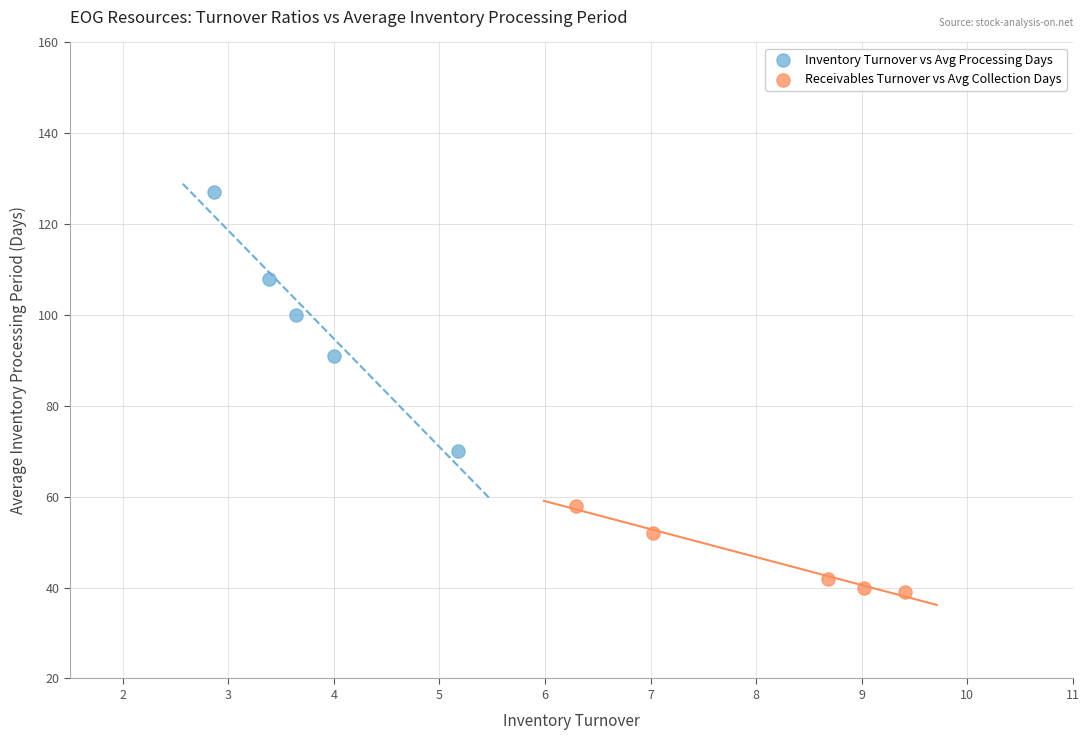

Which series reaches the minimum Y coordinate?

Receivables Turnover vs Avg Collection Days